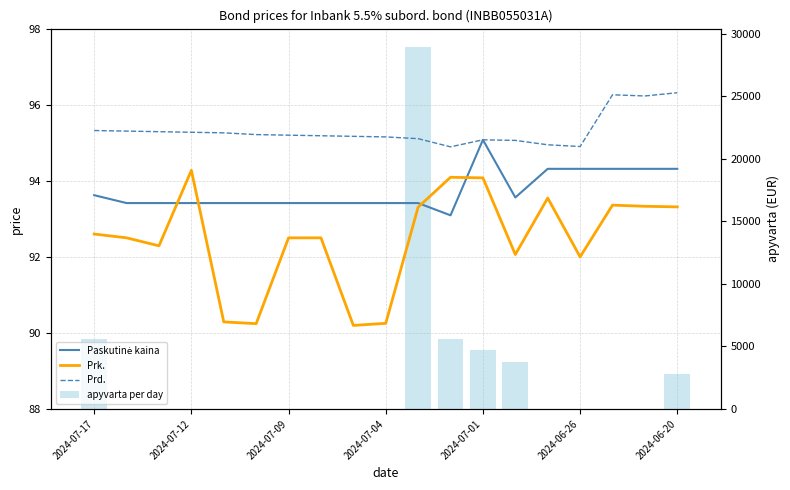

What is the maximum value shown in the chart?

28968.4